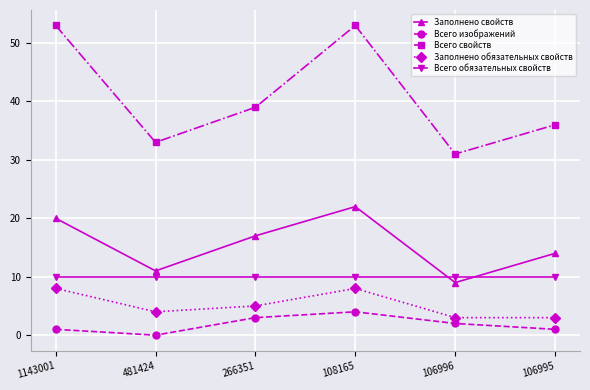

True or false: Заполнено обязательных свойств and Всего свойств intersect in this chart.

False